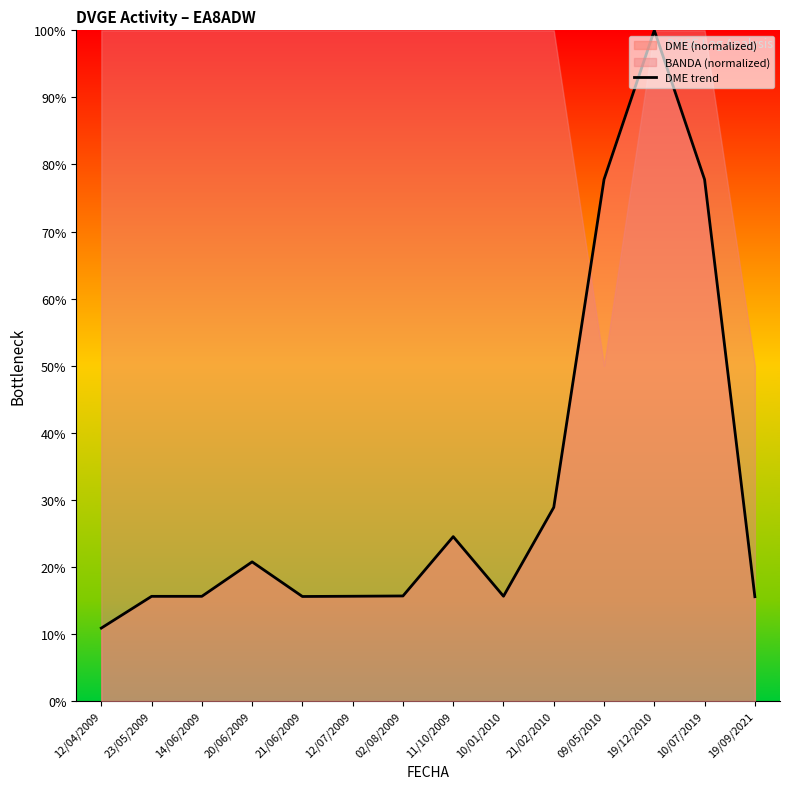

Does the chart have visible grid lines?

No